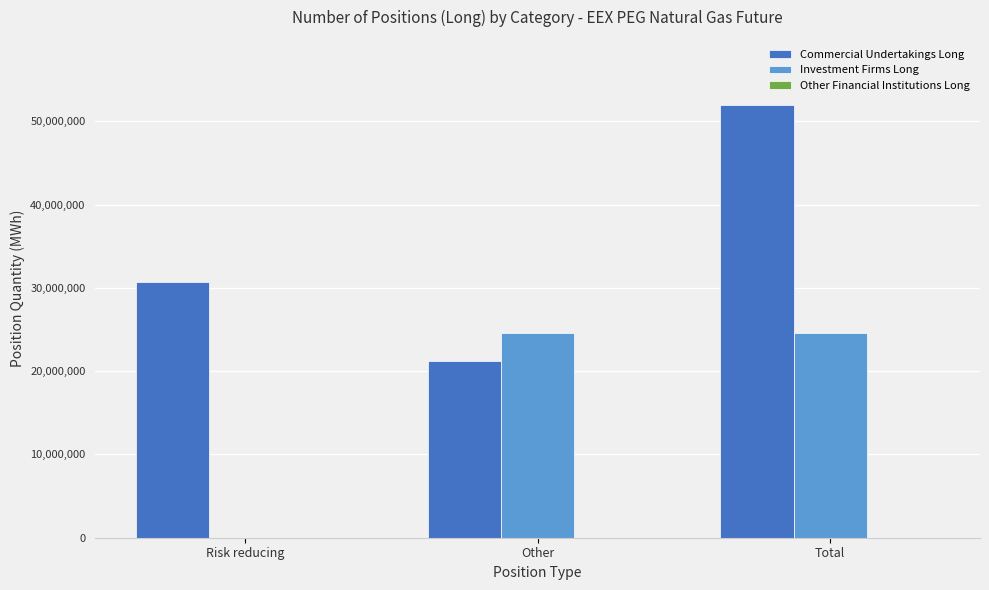

Between Risk reducing and Total, which series saw the biggest shift?

Investment Firms Long